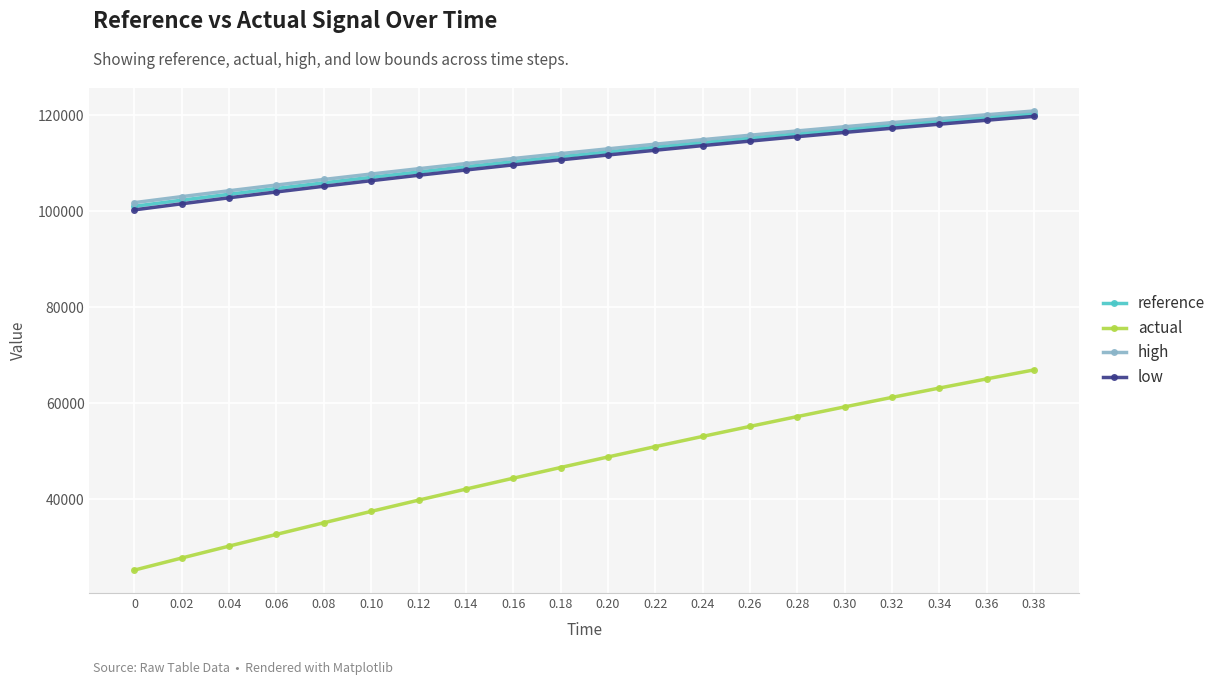

What is the difference between the actual values at 0.14 and 0.18?

4496.9